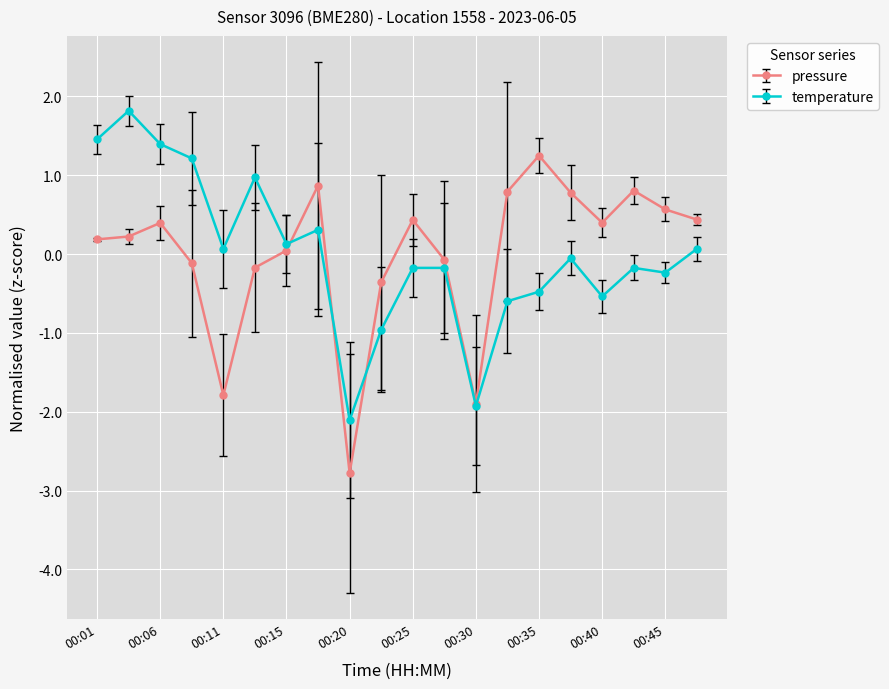

How many values in the pressure series are below 0?

7